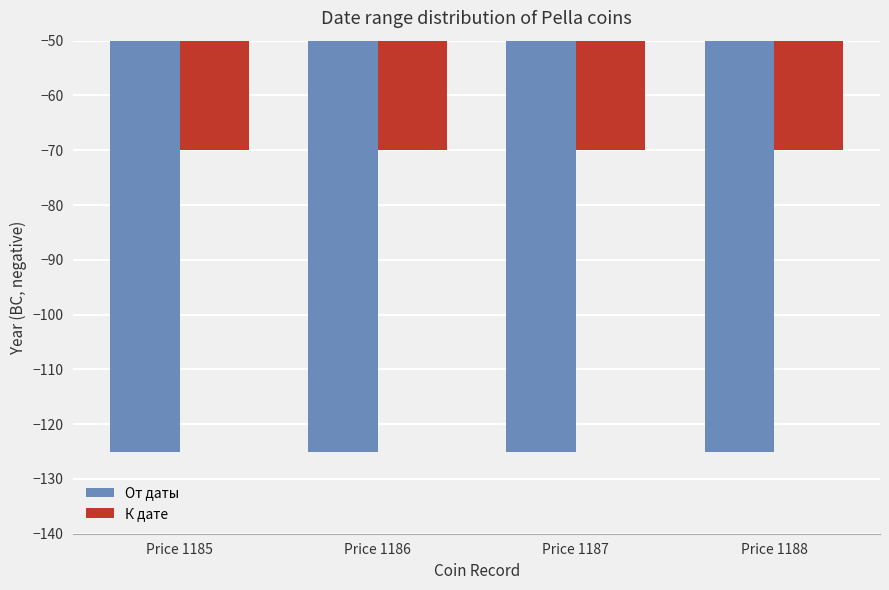

Reading left to right, what are all the values shown in this chart?

От даты: -125	-125	-125	-125
К дате: -70	-70	-70	-70